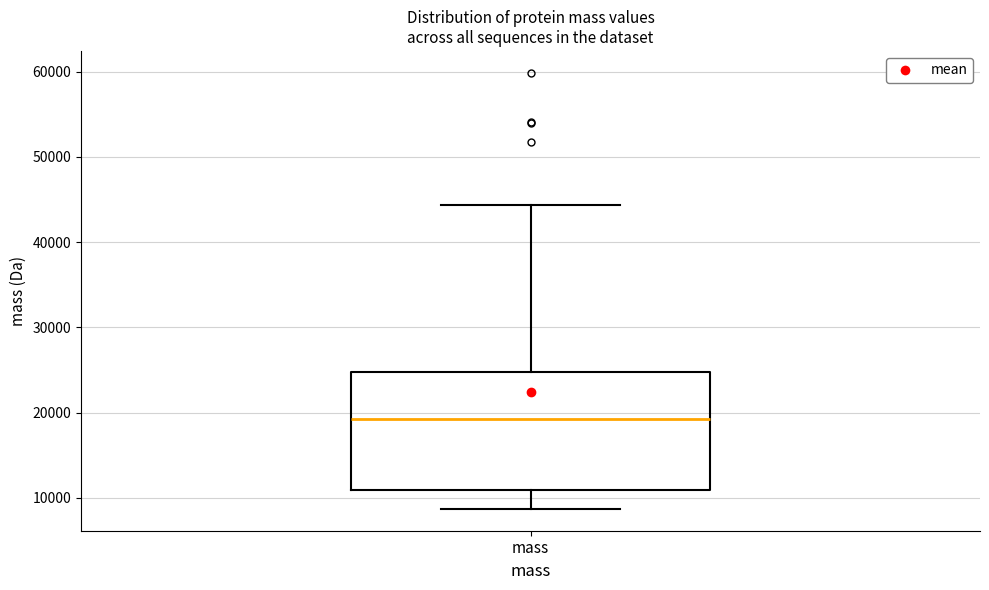

Read this box plot against the y-axis: the position of the median line, the range covered by the box, and the ends of both whiskers. The values are not printed on the chart, so give them approximately, as read against the axis.

median 19000, box 11000 to 25000, whiskers 9000 to 44000